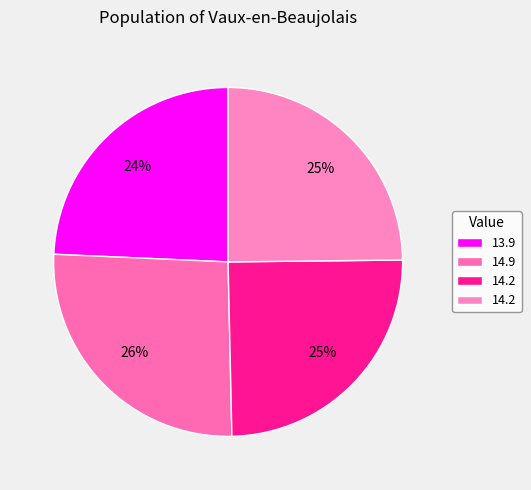

How many slices are in this pie chart?

4